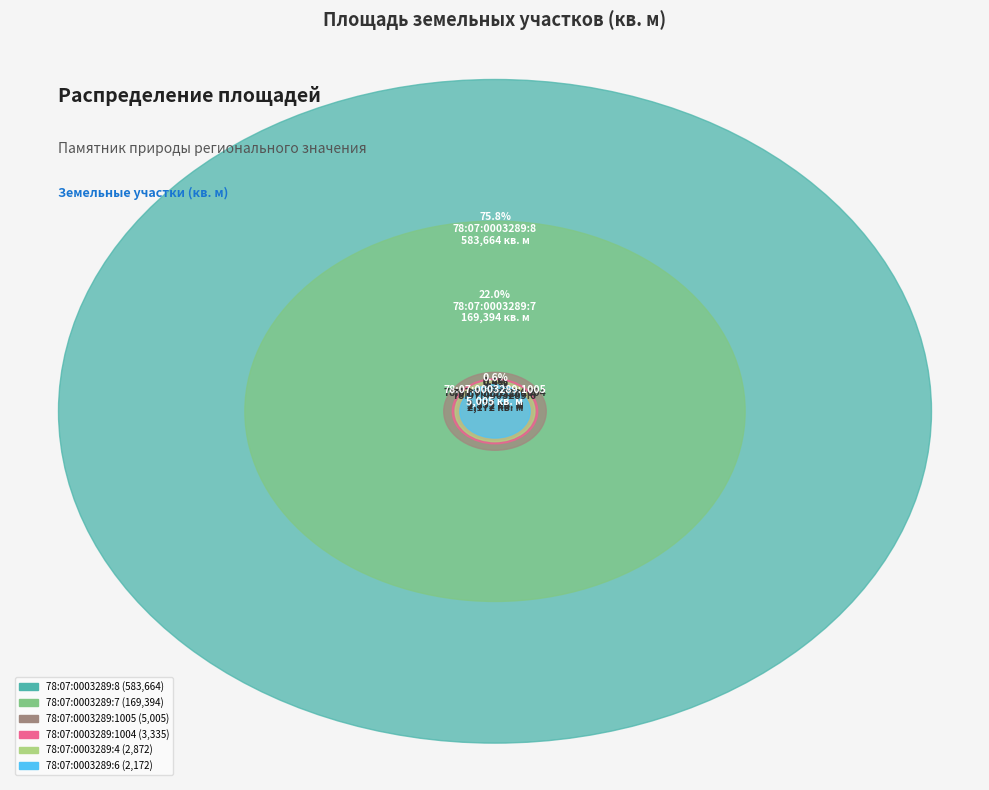

How many slices are in this pie chart?

11